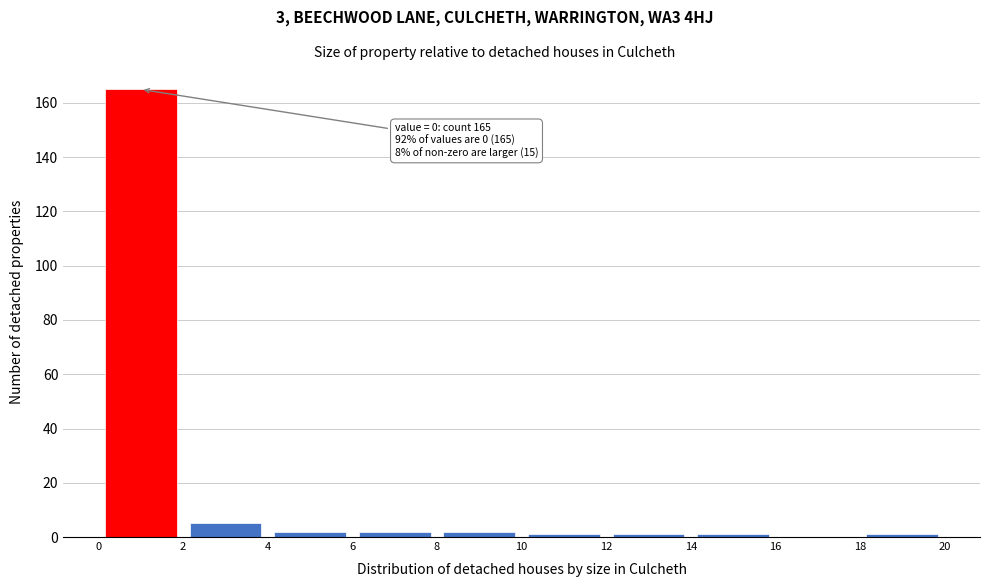

Over which range of the x-axis is the bar tallest?

0 to 2